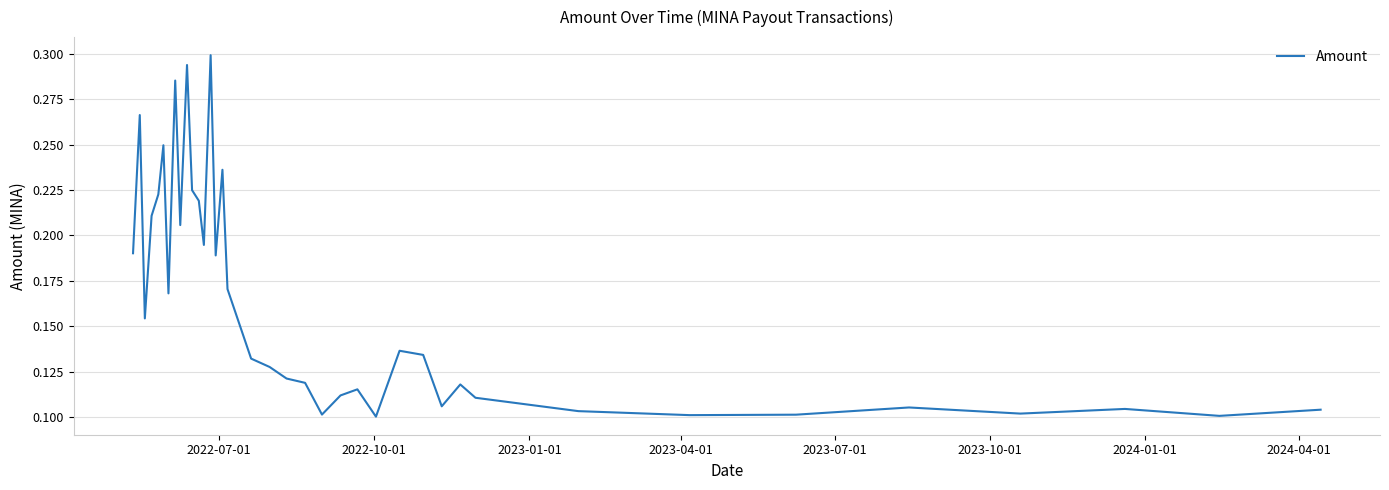

Count the values in the range 0 to 1.

38